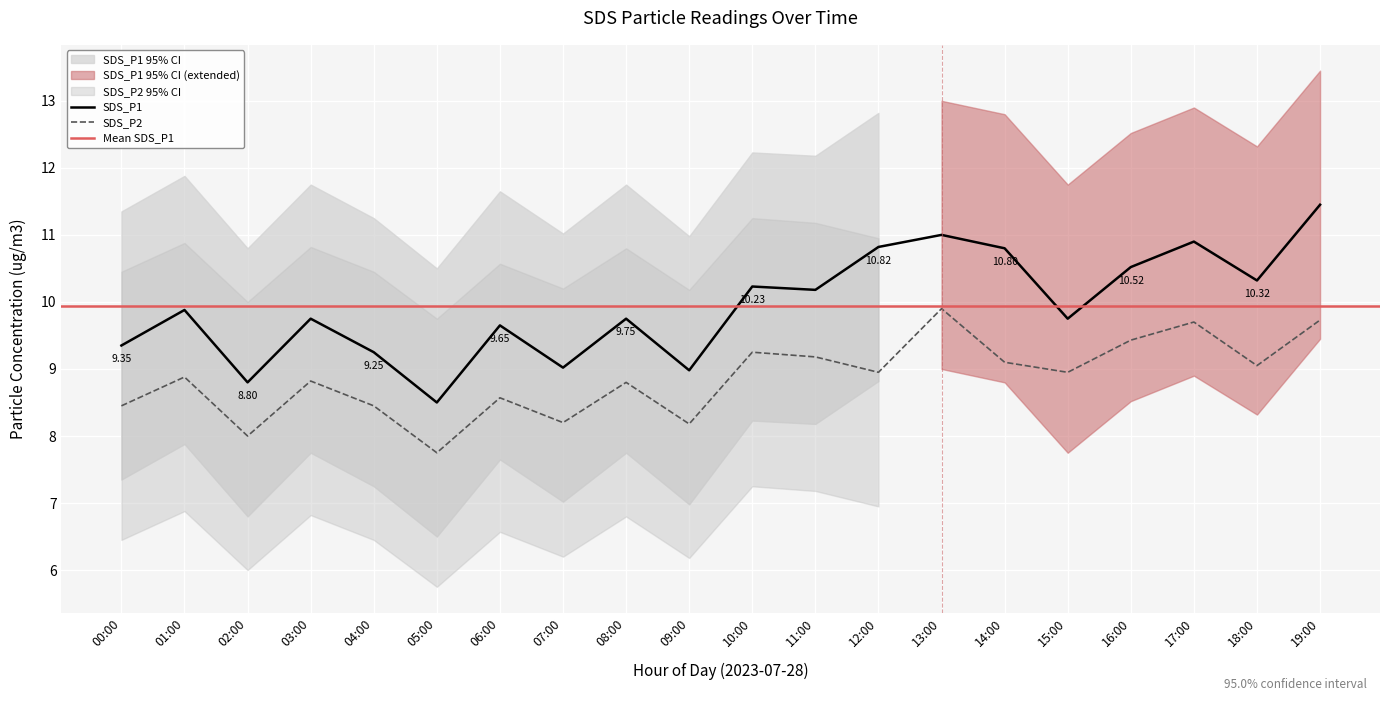

What position from the right is 03:00?

17